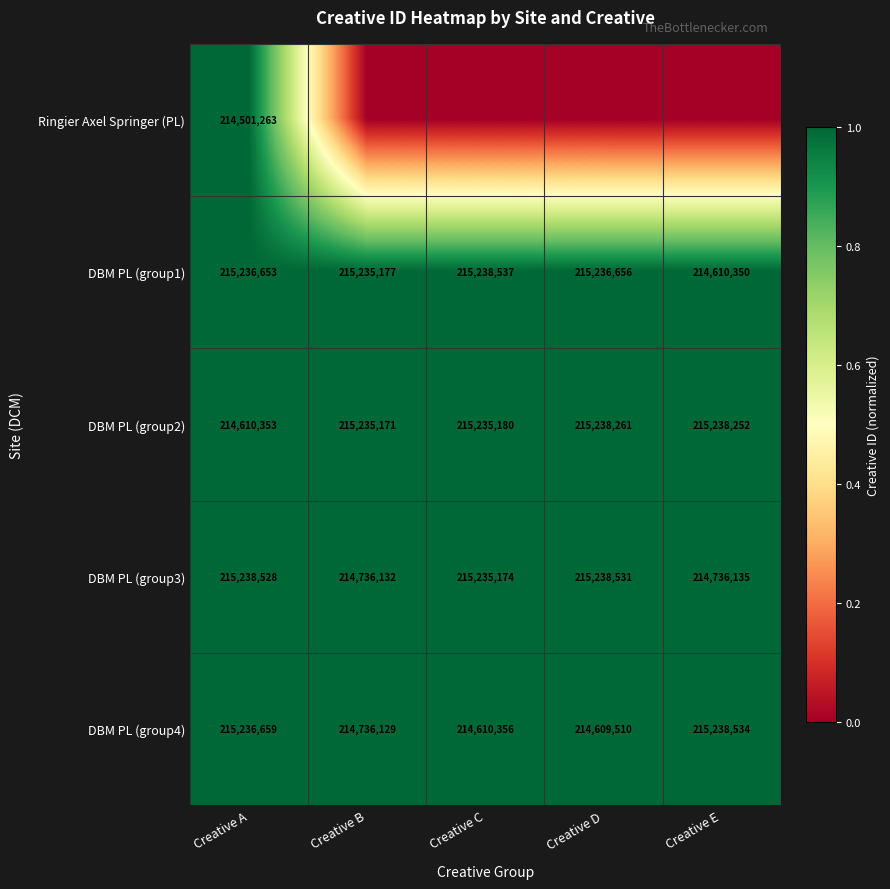

What is the spread (max minus min) of values at Creative D?

1.0